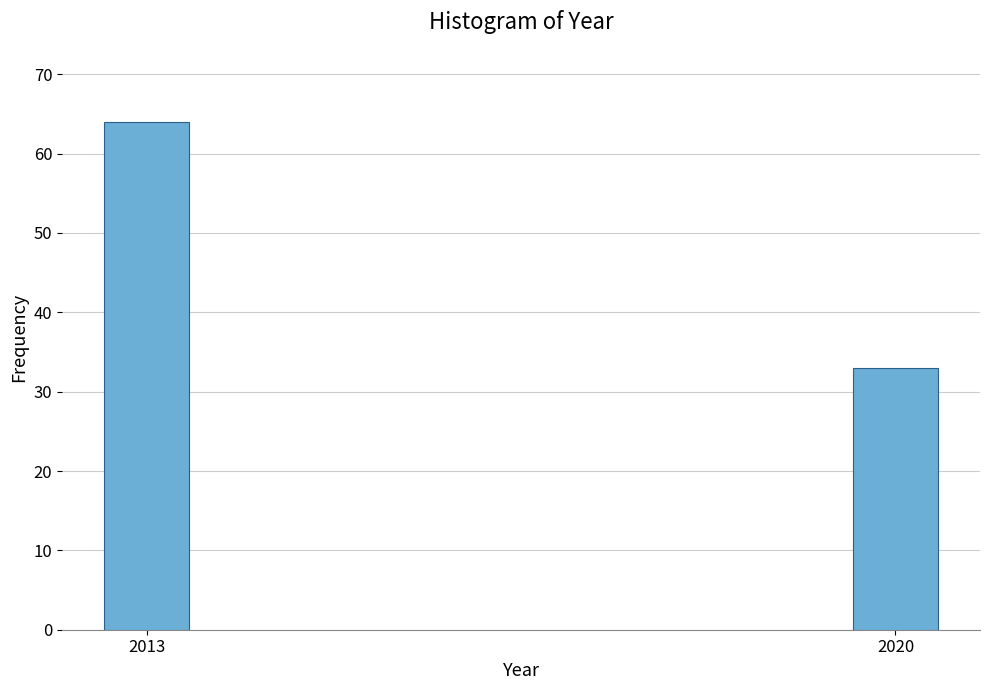

Reading left to right, extract all data points from this chart.

2013=64	2020=33